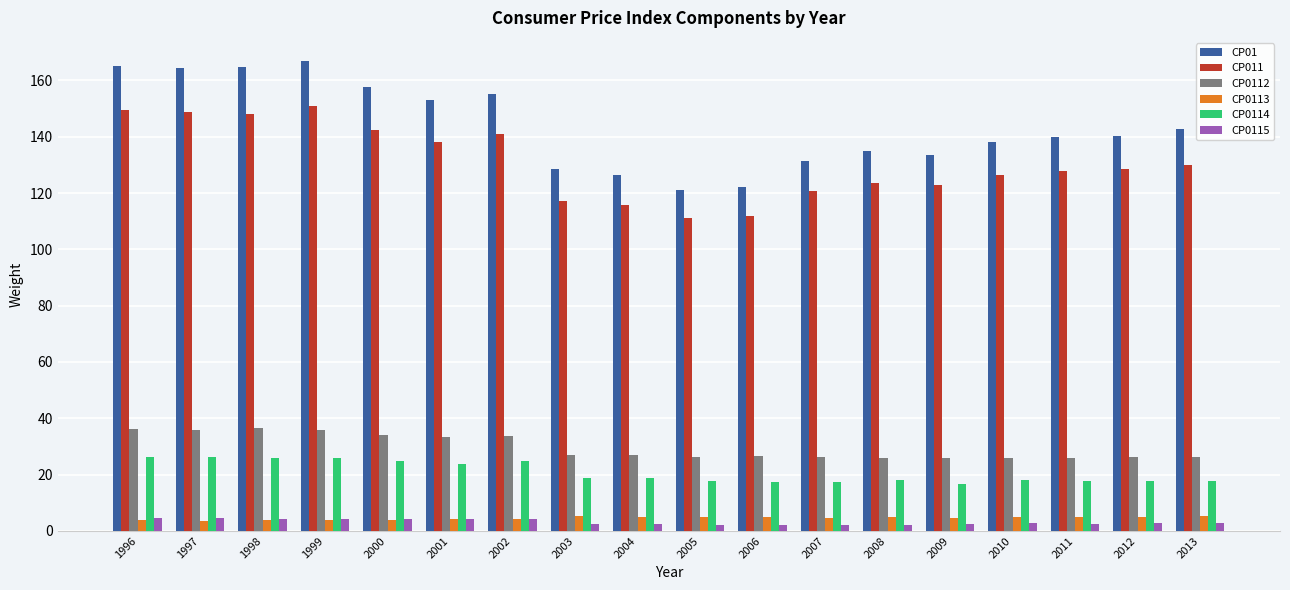

Which series has the widest spread of values?

CP01